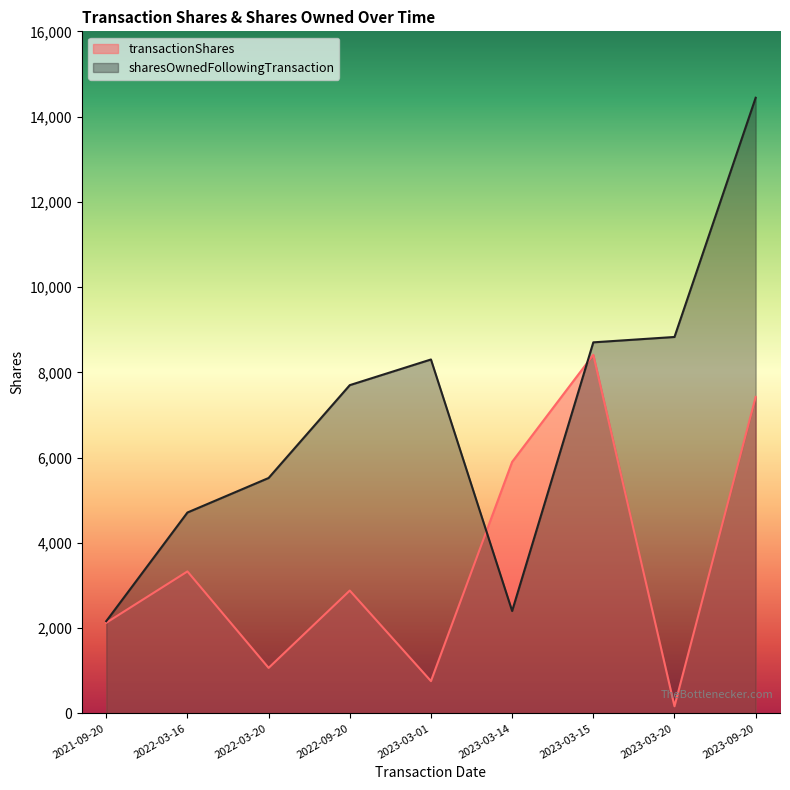

How many lines are shown in the chart?

2